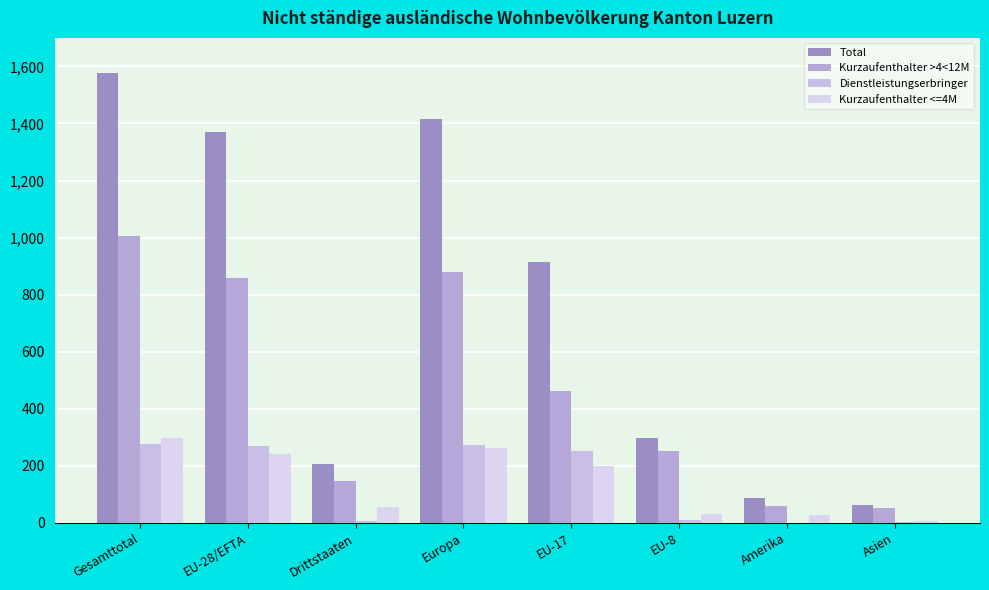

What is the total value across all series at Gesamttotal?

3154